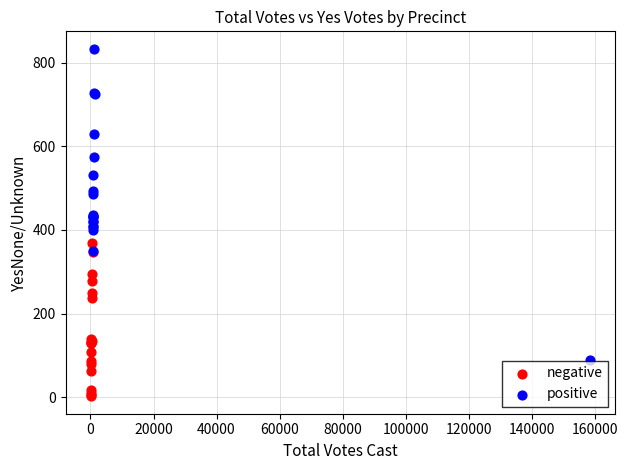

Which series has the largest Y range (max minus min)?

positive